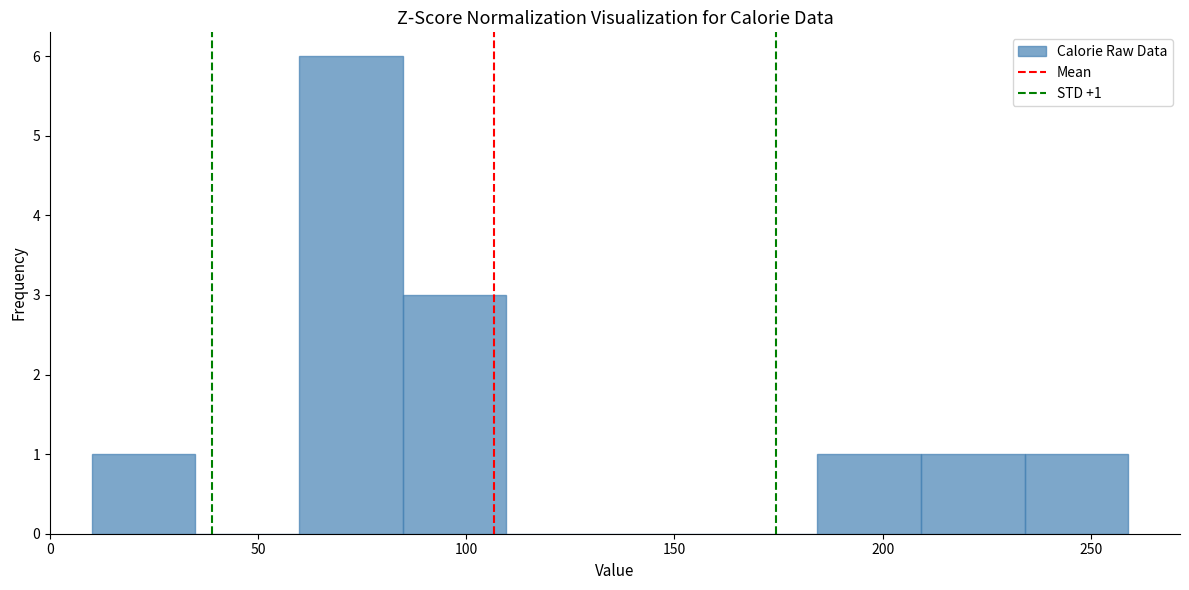

Which range on the x-axis has the tallest bar?

60 to 85